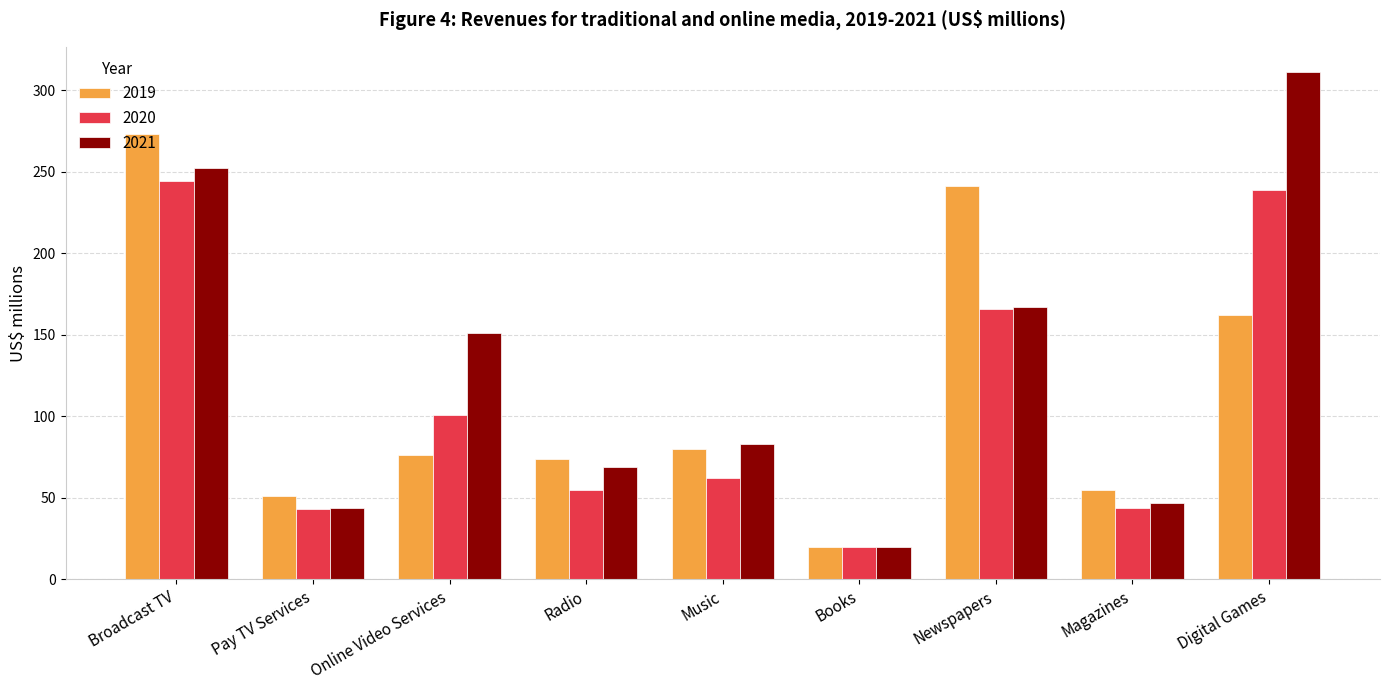

What is the label of the 4th bar from the left?

Radio